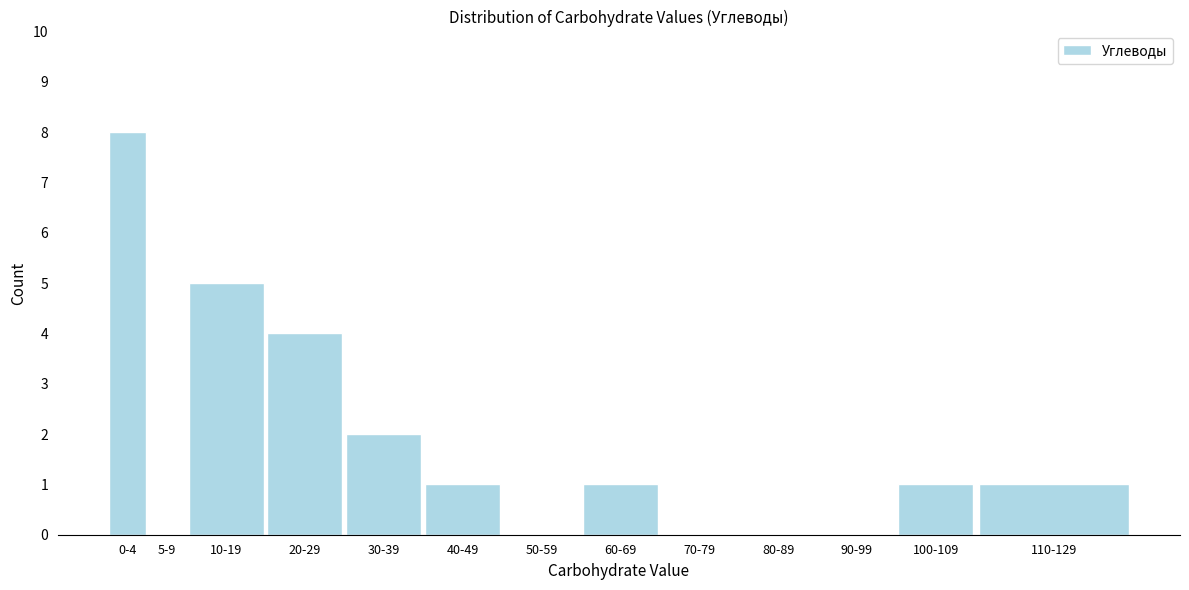

Reading right to left, transcribe all the data shown in this chart.

110-129=1	100-109=1	90-99=0	80-89=0	70-79=0	60-69=1	50-59=0	40-49=1	30-39=2	20-29=4	10-19=5	5-9=0	0-4=8